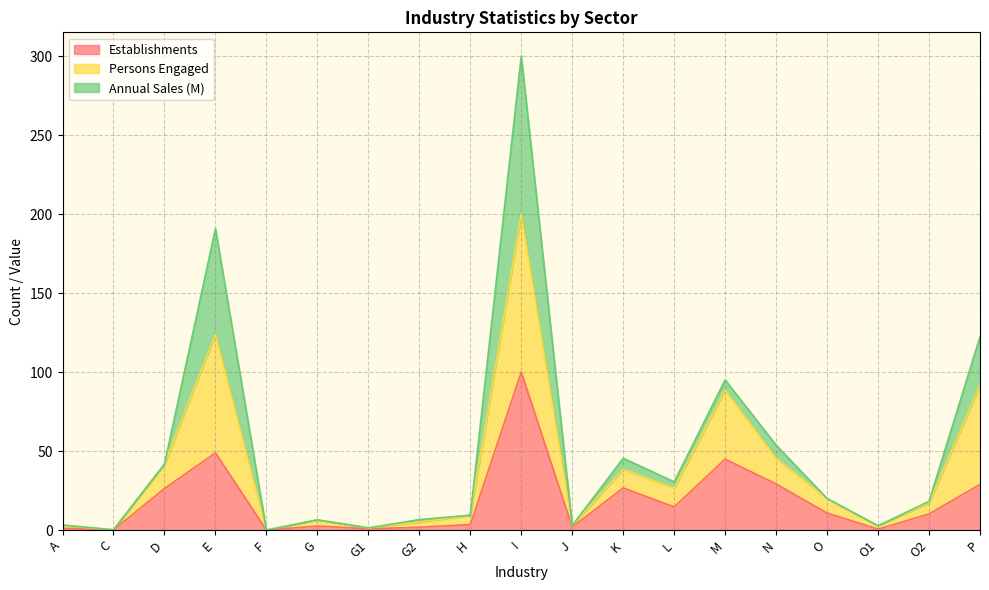

Rank the categories by Persons Engaged value from lowest to highest.

F, C, G1, O1, A, J, G2, G, H, O2, O, L, K, D, N, M, P, E, I